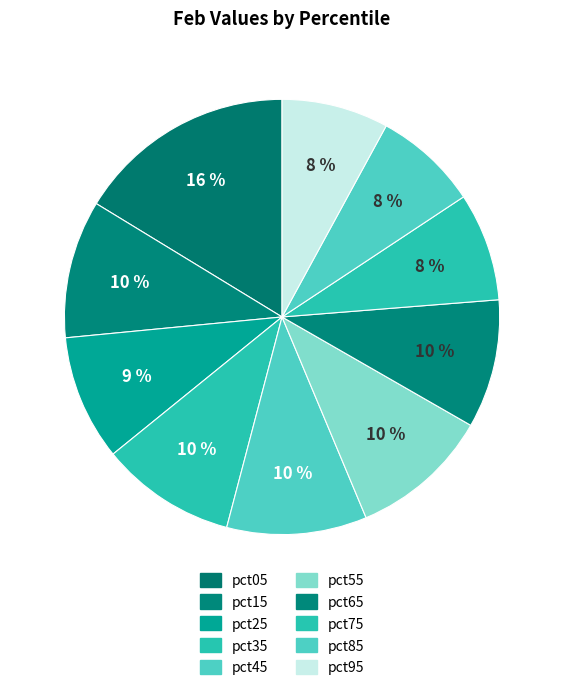

Rank the categories by value from lowest to highest.

pct85, pct95, pct75, pct25, pct65, pct35, pct15, pct55, pct45, pct05